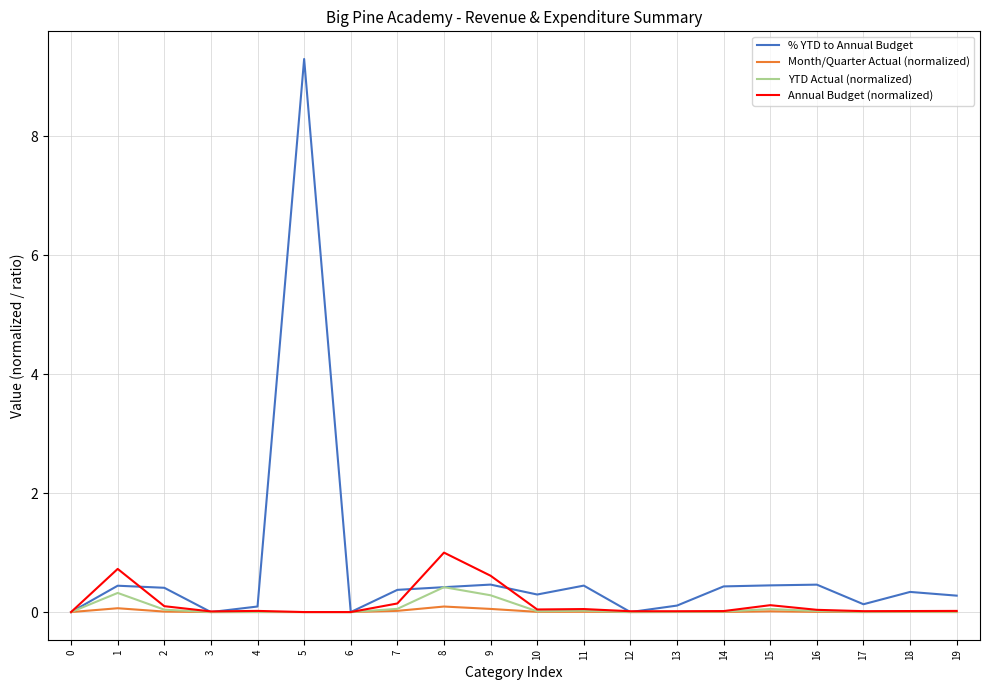

Which series has the widest spread of values?

% YTD to Annual Budget